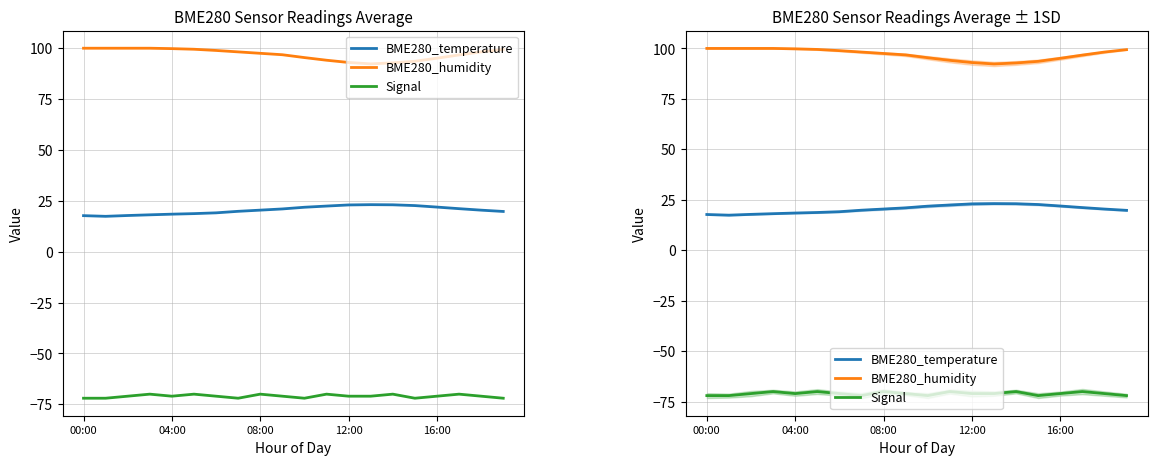

Which label corresponds to the largest value in the chart?

00:00